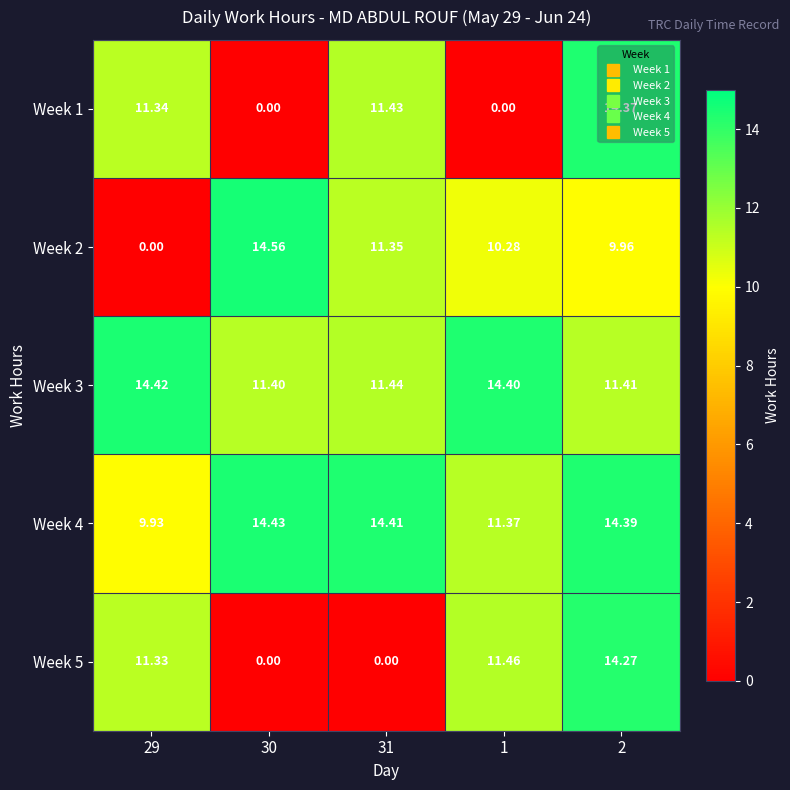

Is the value of Week 1 at 30 greater than the value of Week 3 at 2?

No